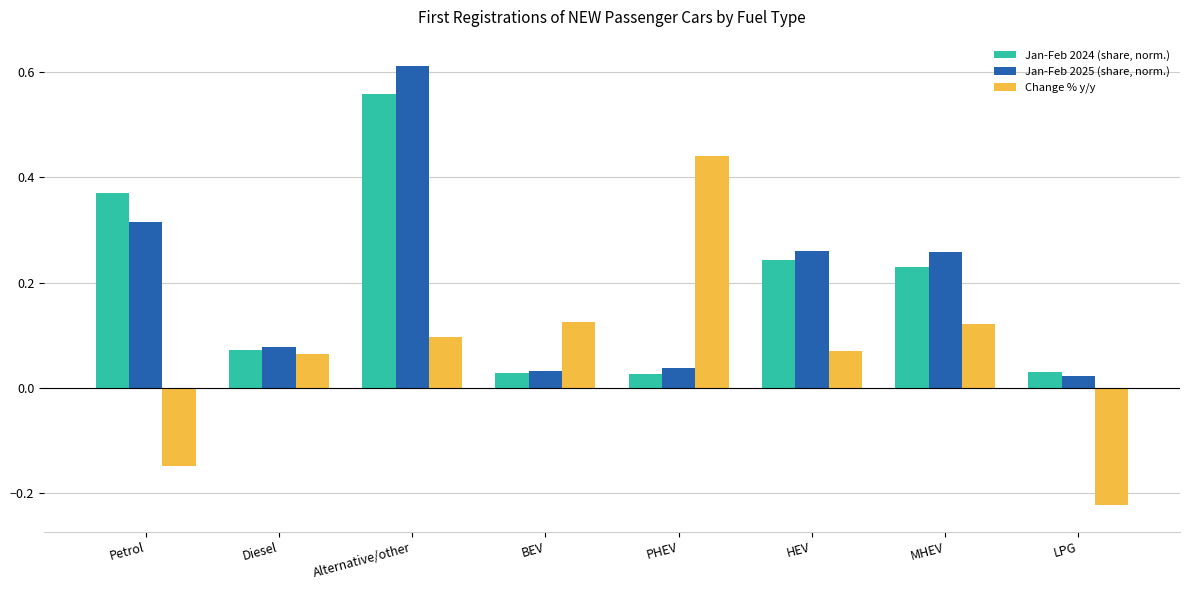

At which category is the sum across all series the highest?

Alternative/other